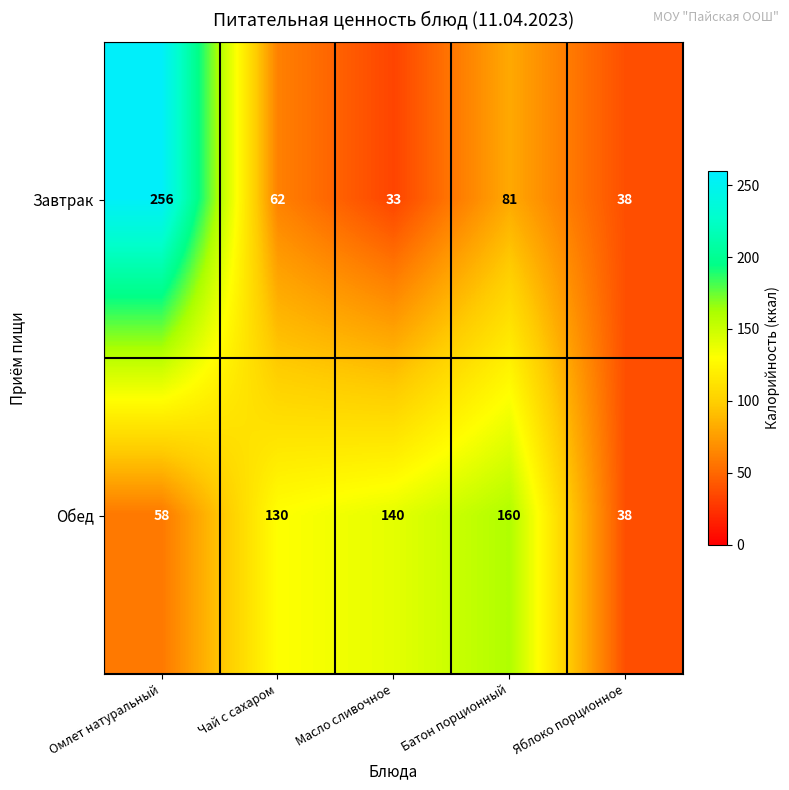

Reading left to right, transcribe all the data shown in this chart.

Завтрак: 256	62	33	81	38
Обед: 58	130	140	160	38